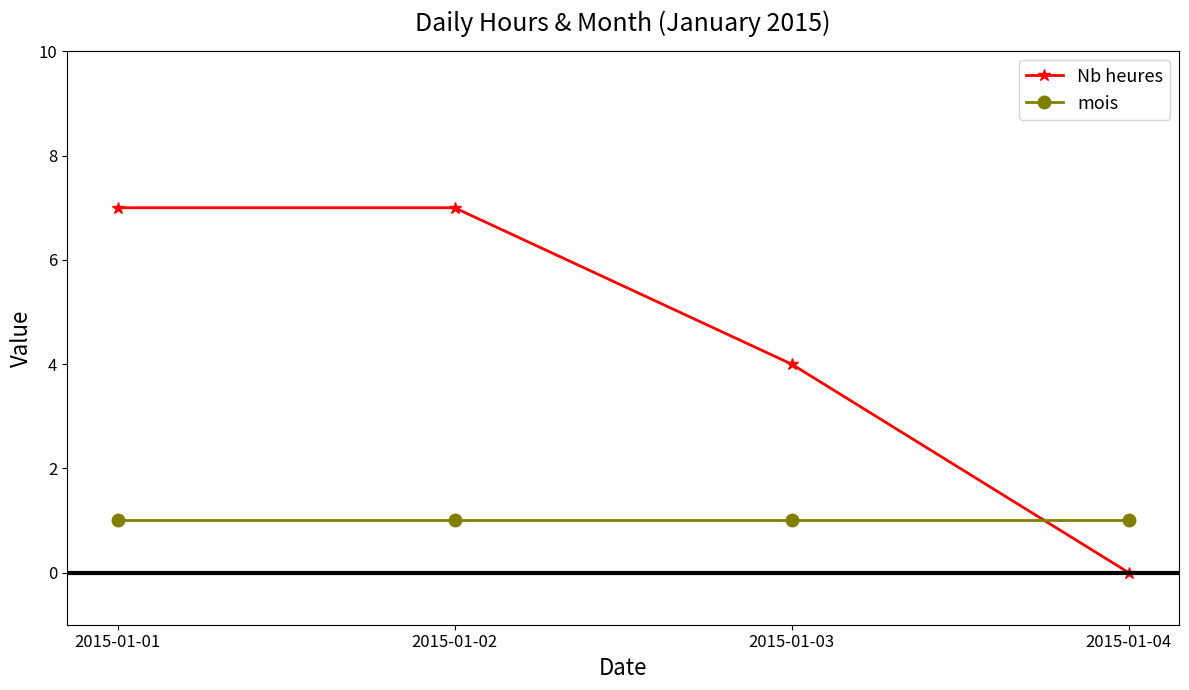

What is the value of the mois point at the 1st from the left?

1